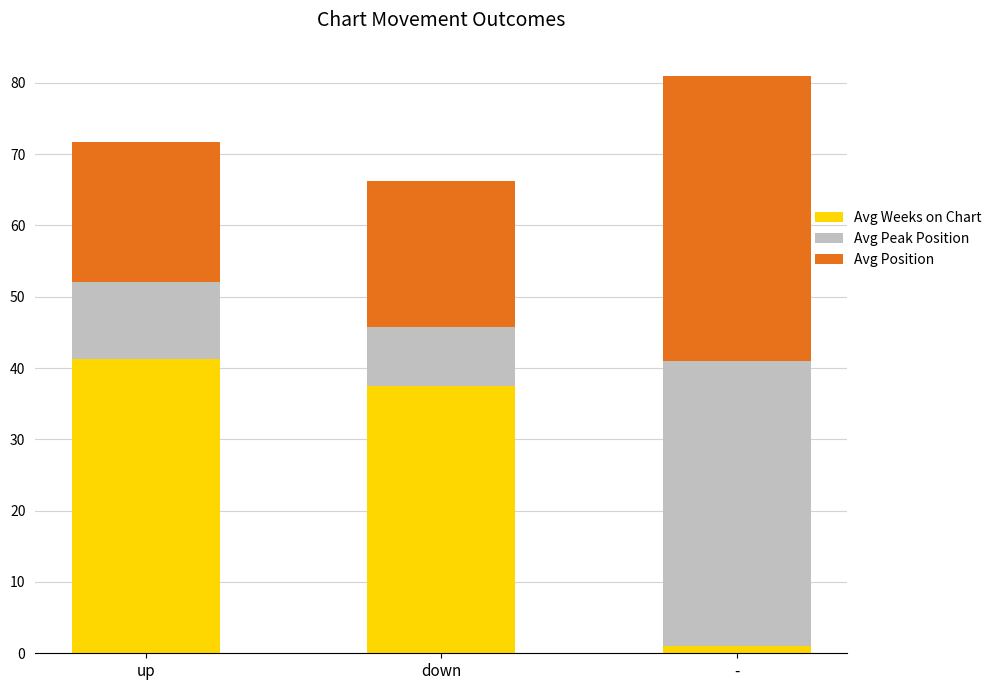

At which label does Avg Weeks on Chart reach its peak?

up